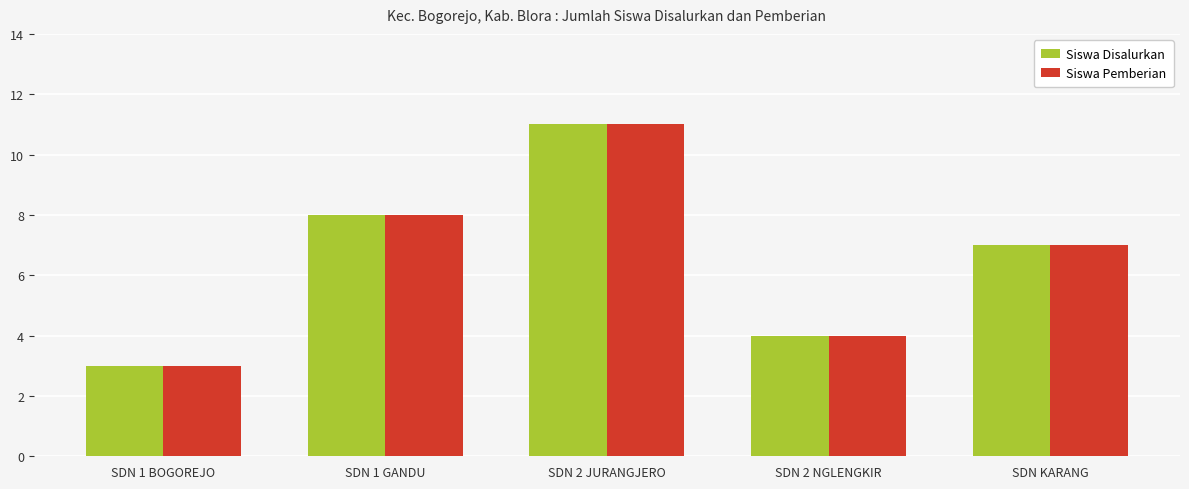

What is the average value of the Siswa Pemberian series?

7